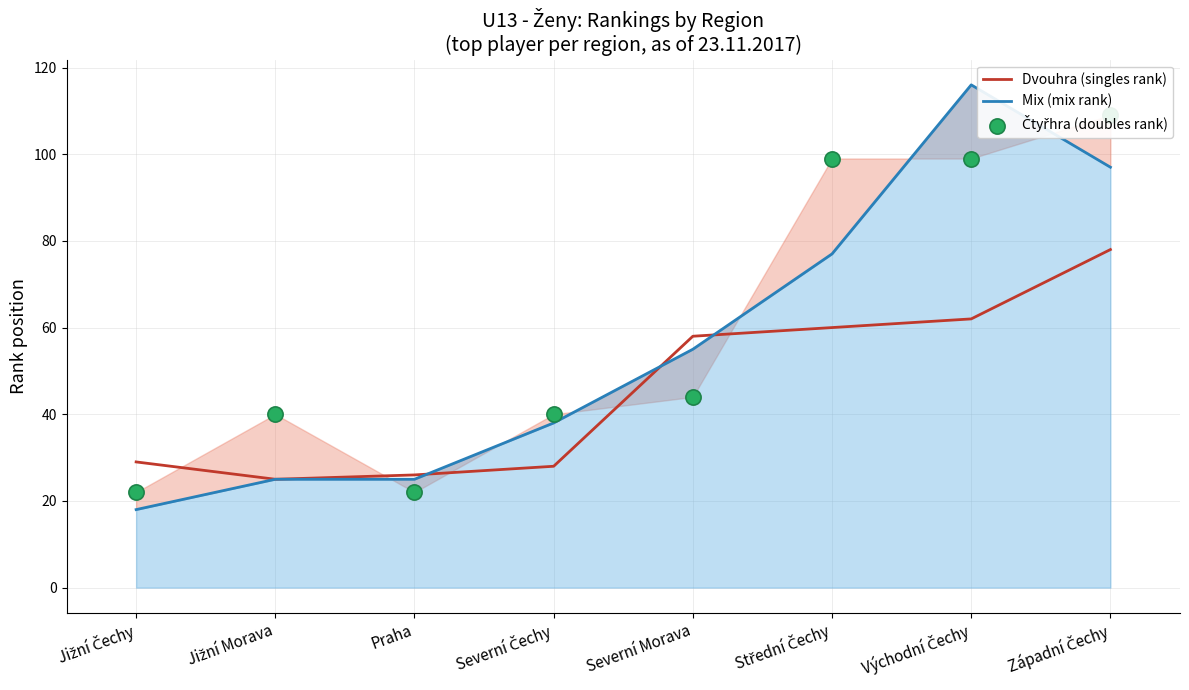

Which series contains the lowest Y value?

Mix (mix rank)